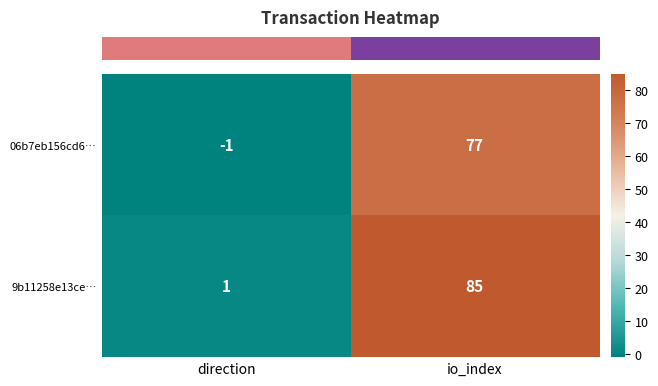

What is the sum of the 9b11258e13ce… values at direction and io_index?

86